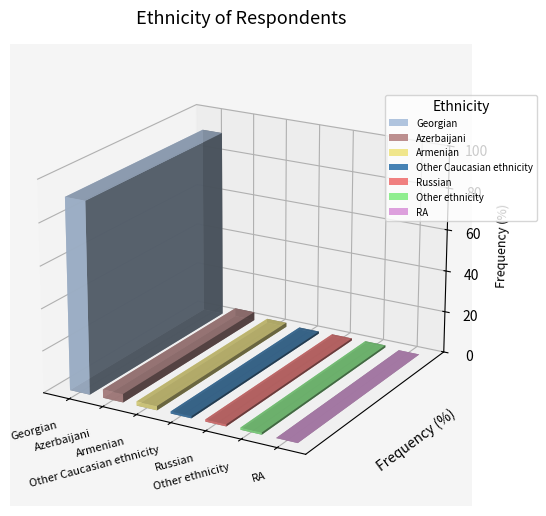

Reading left to right, what are all the values shown in this chart?

Georgian=91	Azerbaijani=4	Armenian=2	Other Caucasian ethnicity=1	Russian=1	Other ethnicity=1	RA=0